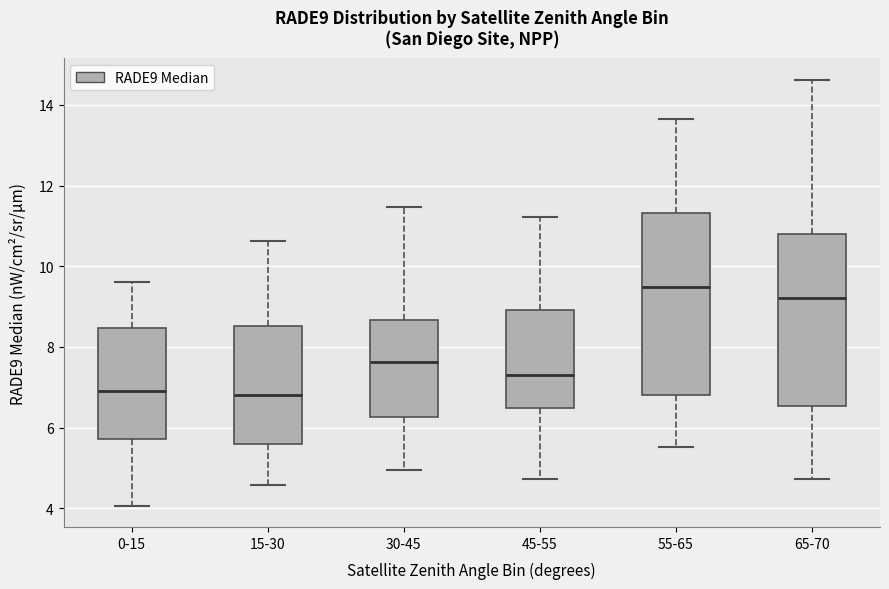

Comparing the boxes themselves (not the whiskers), which one is the tallest?

55-65